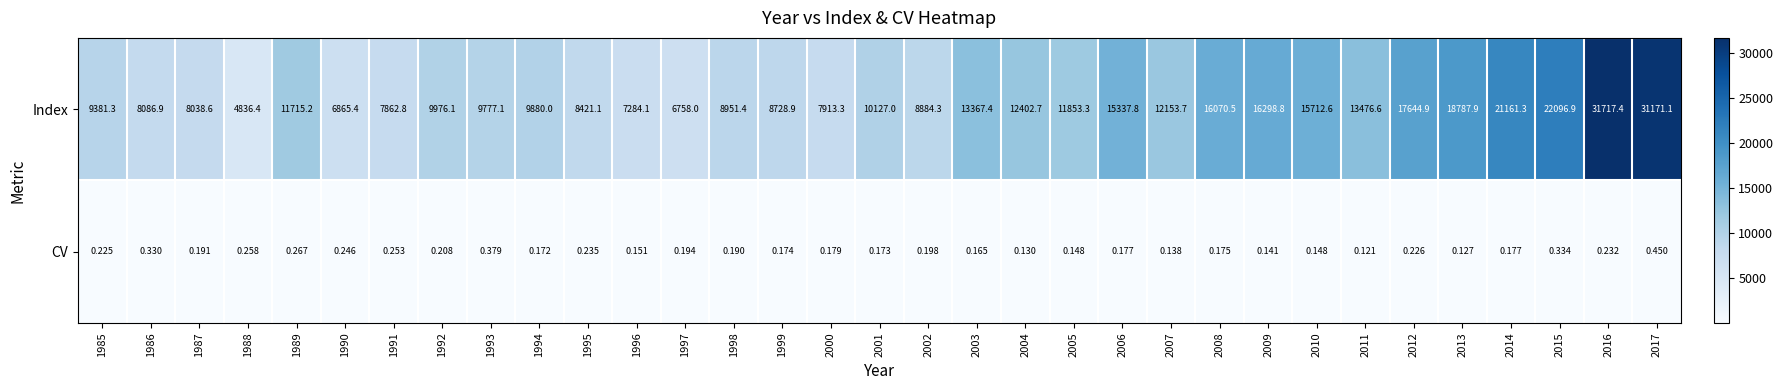

Between 1985 and 1990, which series saw the biggest shift?

Index